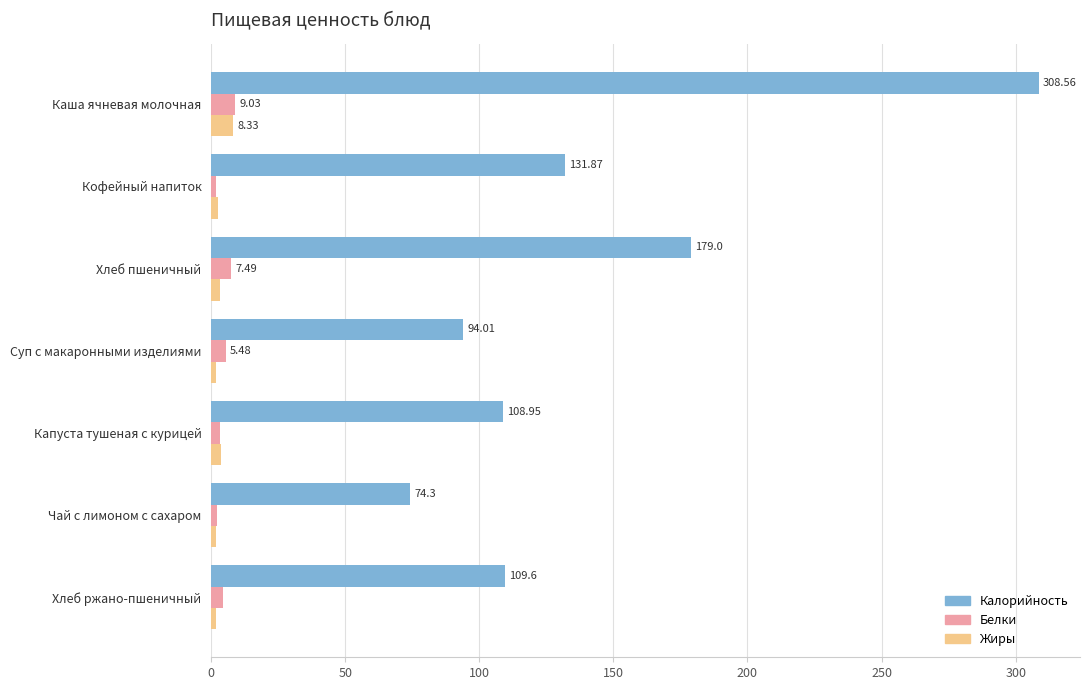

What is the sum of the Белки values at Кофейный напиток and Капуста тушеная с курицей?

5.2